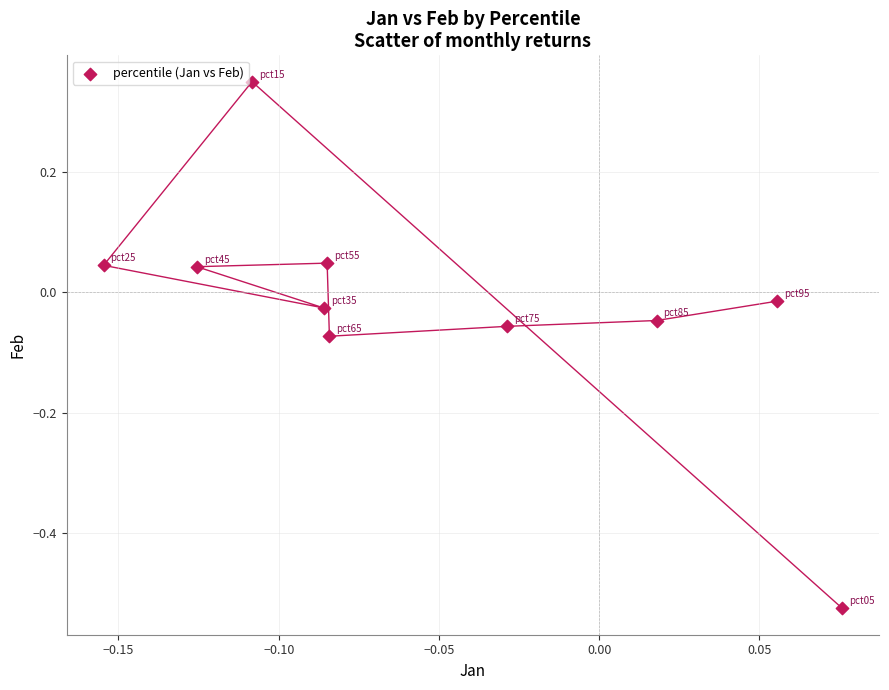

What is the range of Y values (max minus min)?

0.9